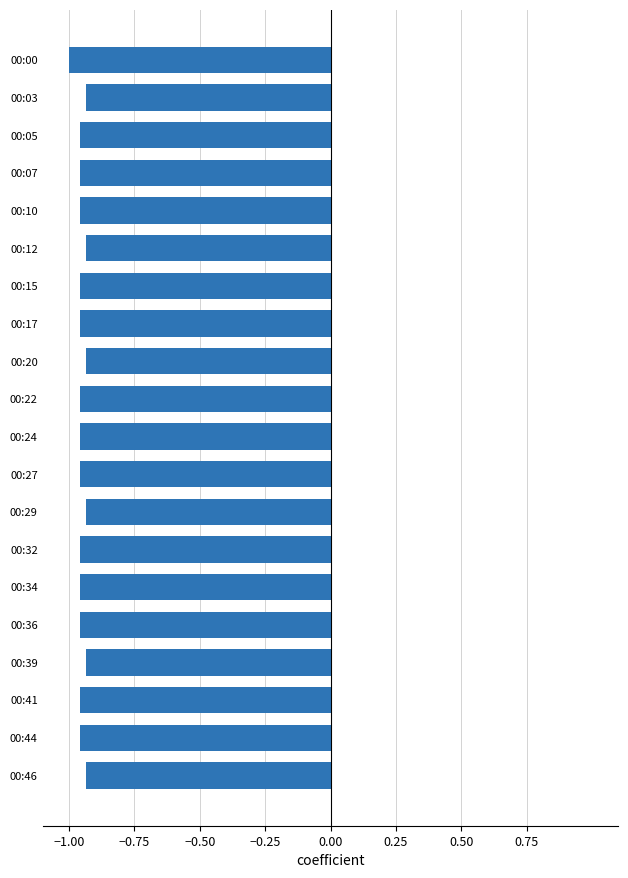

What is the sum of all values?

-19.0